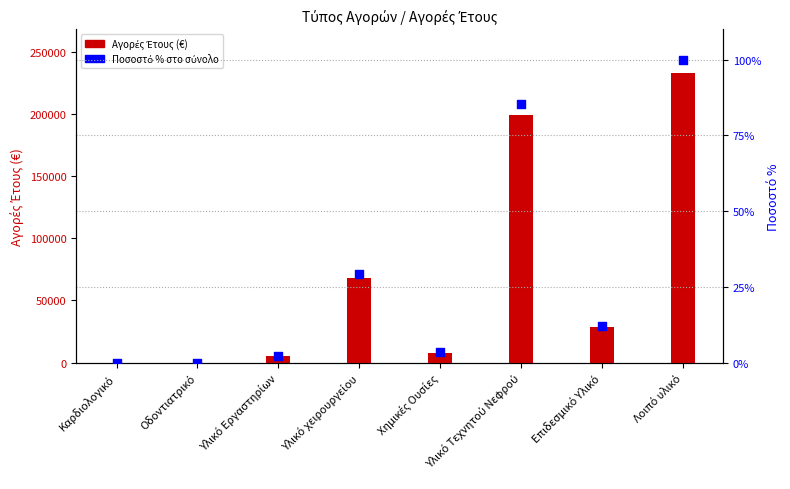

Which series has the widest spread of Y values?

Αγορές Έτους